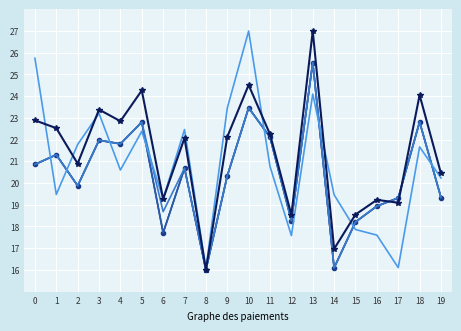

What is the greatest value displayed?

27.0